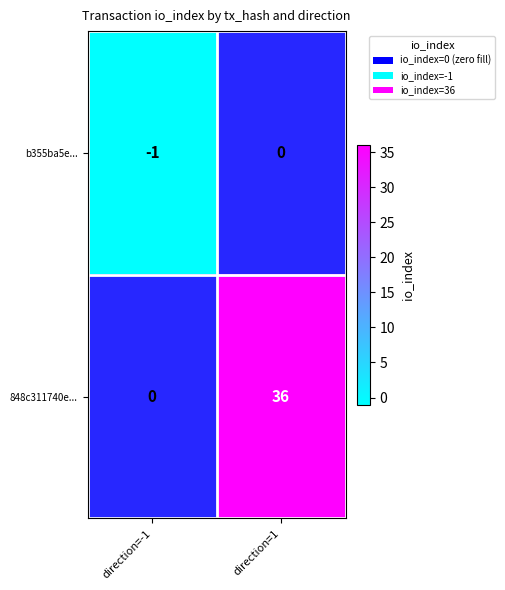

What is the total value across all series at direction=-1?

1